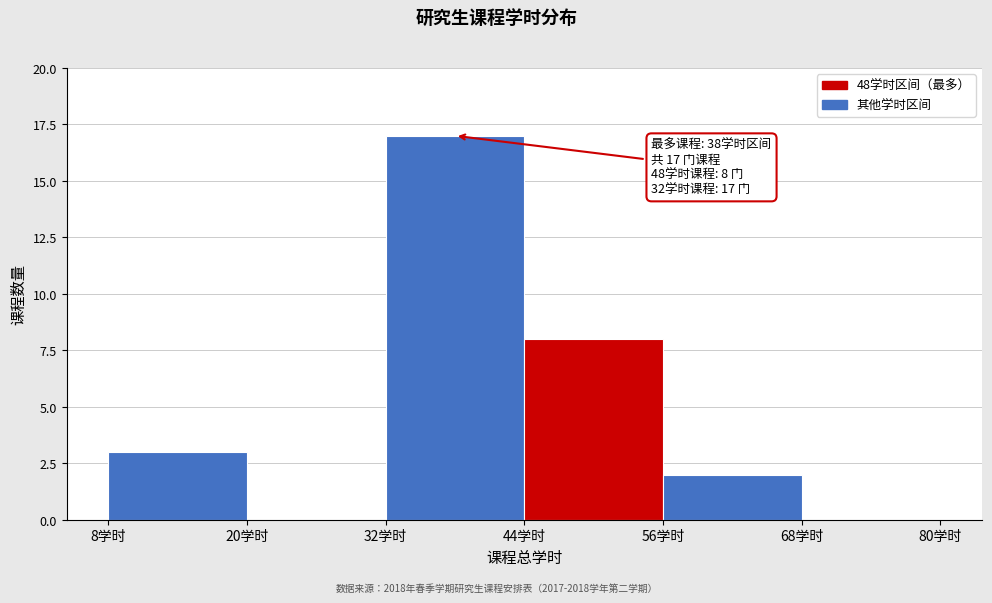

Over which range of the x-axis is the bar tallest?

32 to 44